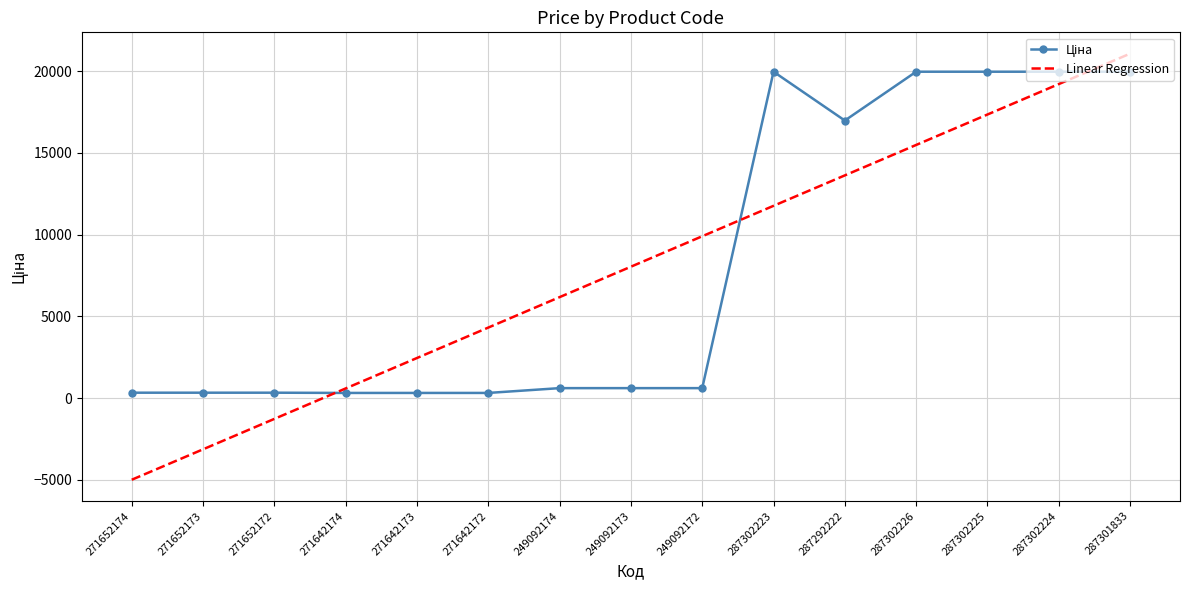

At which category is the sum across all series the highest?

287301833